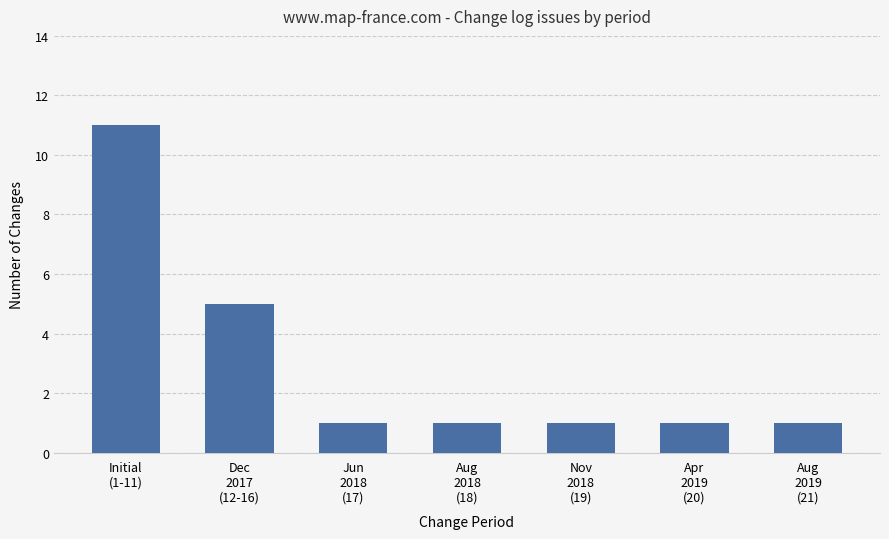

How many series are shown in this chart?

1